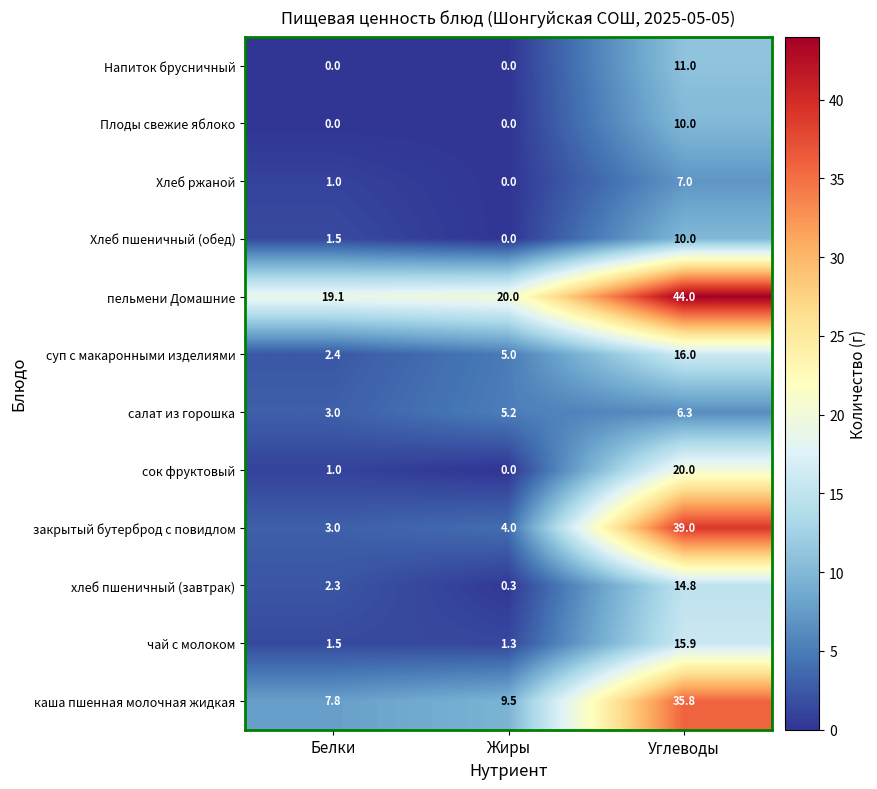

Which series has the largest total across all categories?

пельмени Домашние